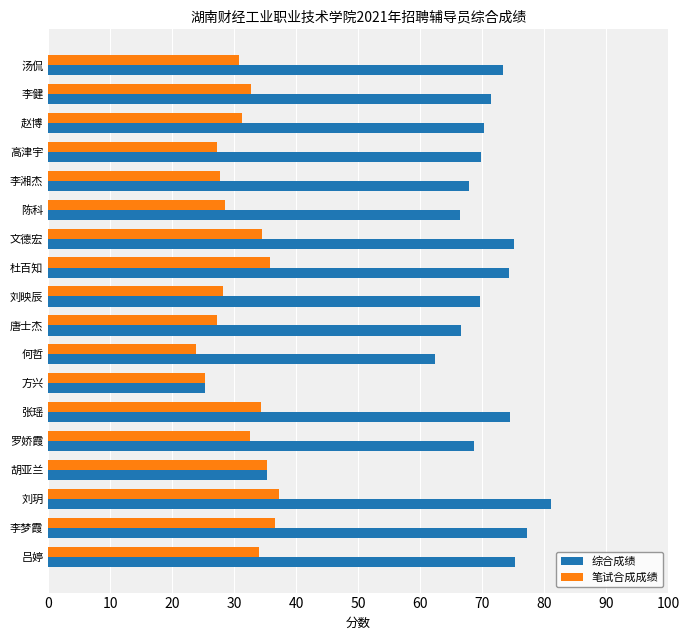

What is the difference between the maximum and minimum values in the 笔试合成成绩 series?

13.5